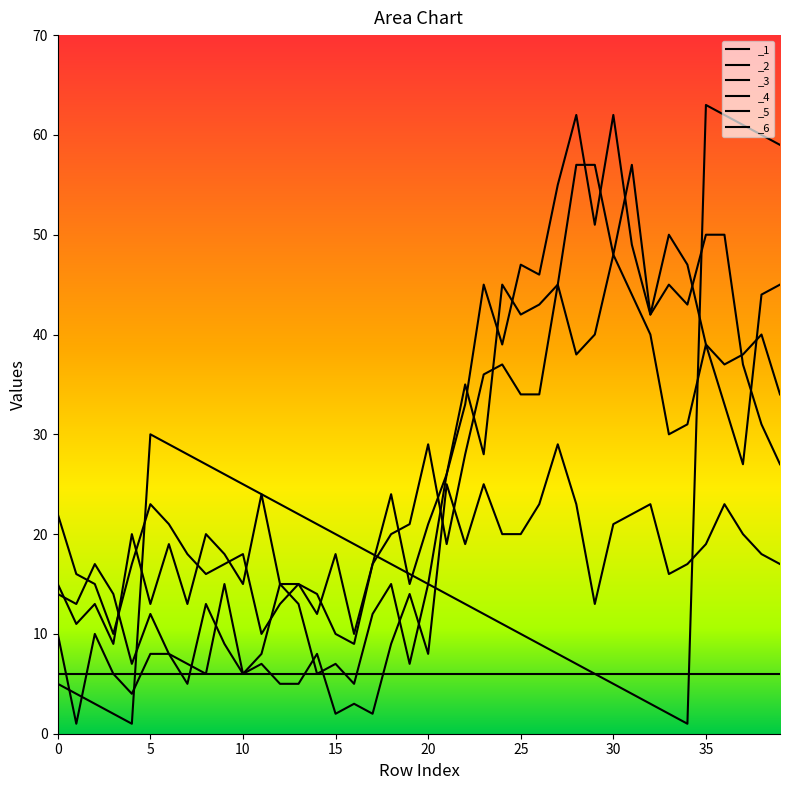

True or false: _4 and _1 cross at least once.

True